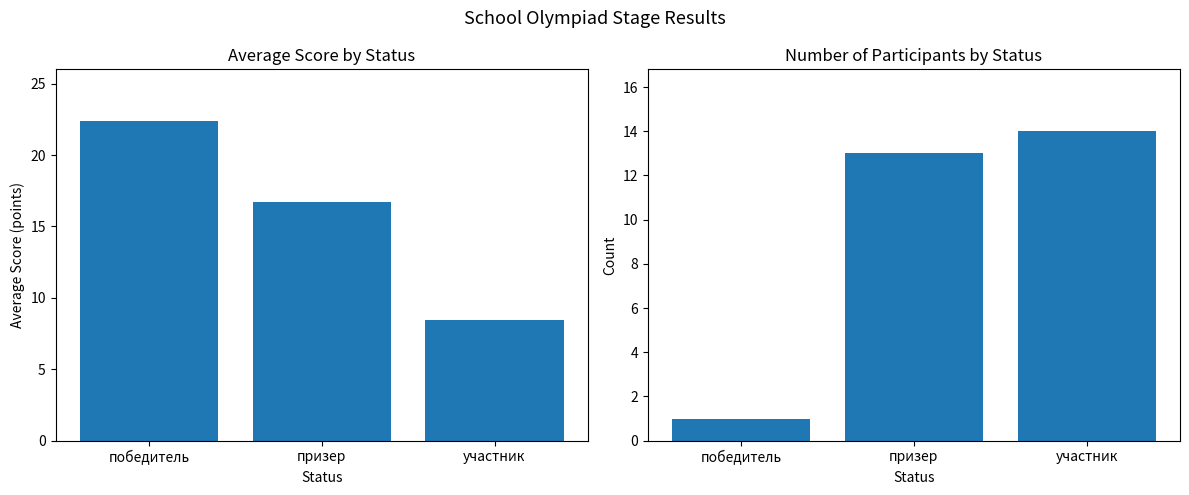

What is the difference between the Count values at участник and призер?

1.0